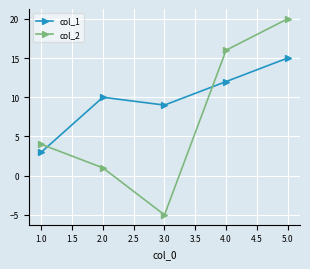

What is the label of the 3rd point from the left?

3.0